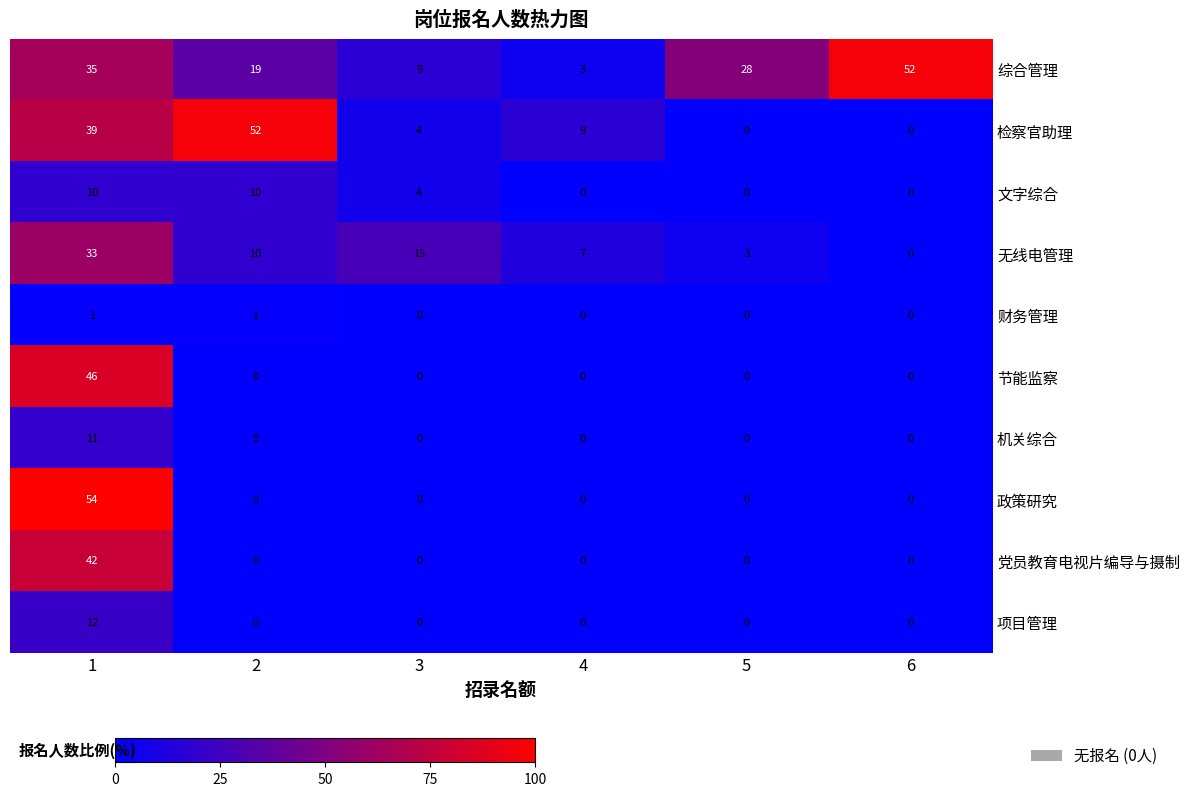

Which series has the largest range (max minus min)?

政策研究